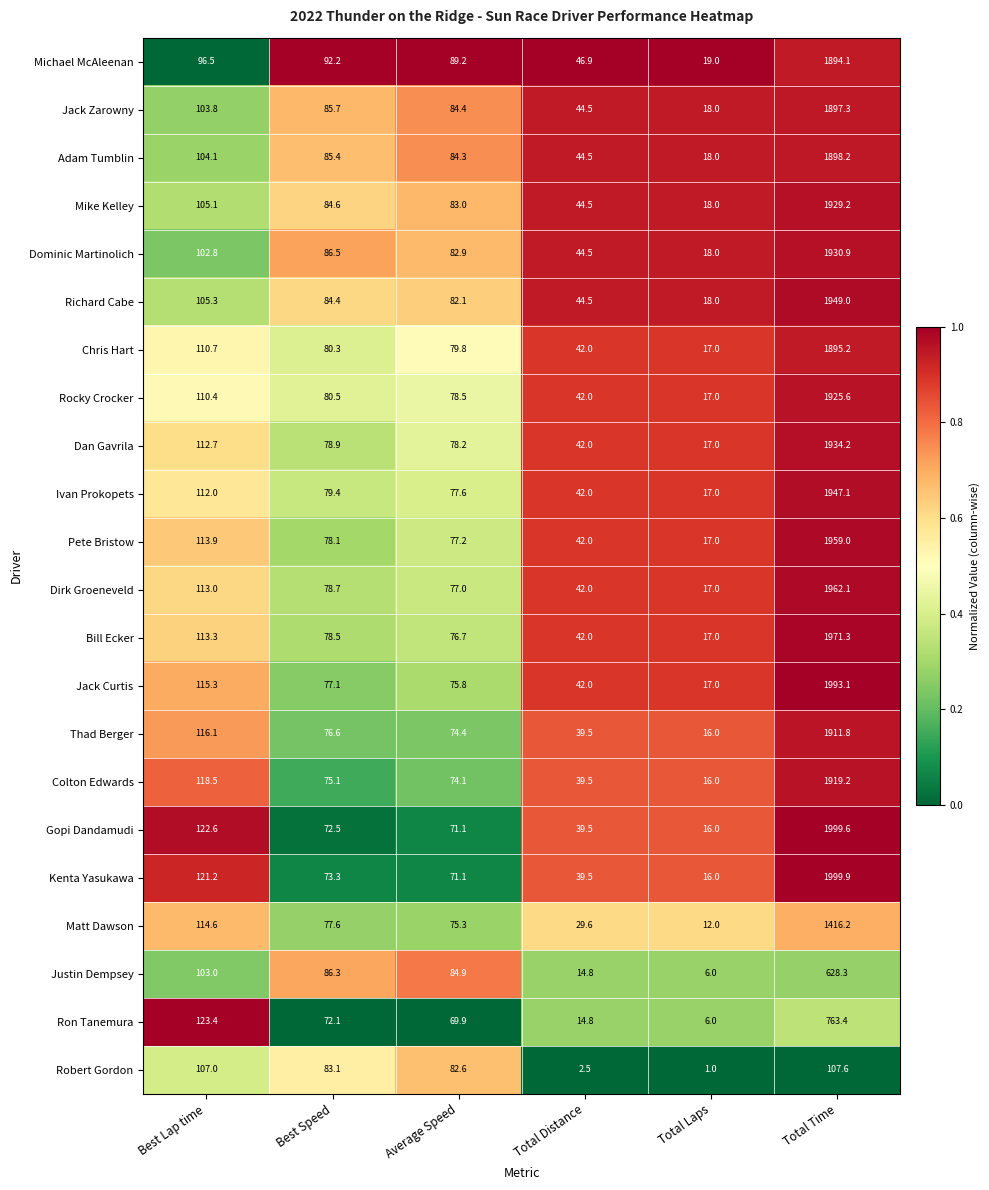

What is the total value across all series at Total Time?

37832.3